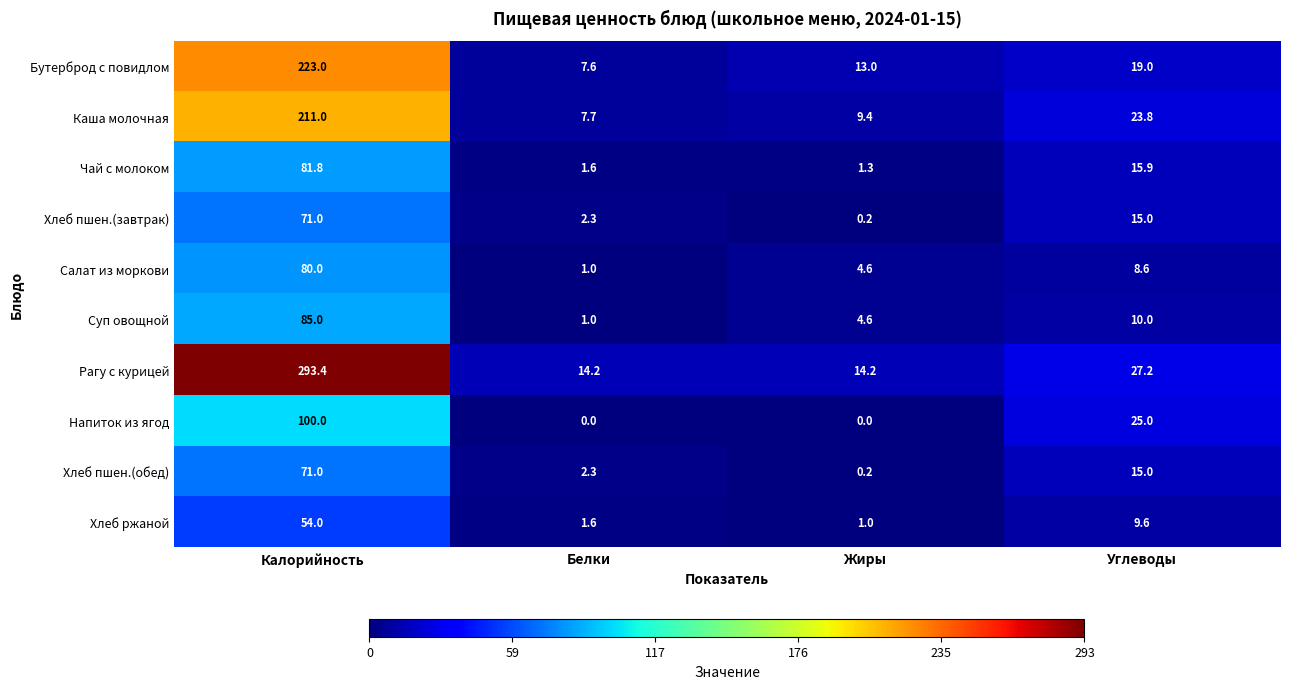

Rank the categories by Бутерброд с повидлом value from highest to lowest.

Калорийность, Углеводы, Жиры, Белки